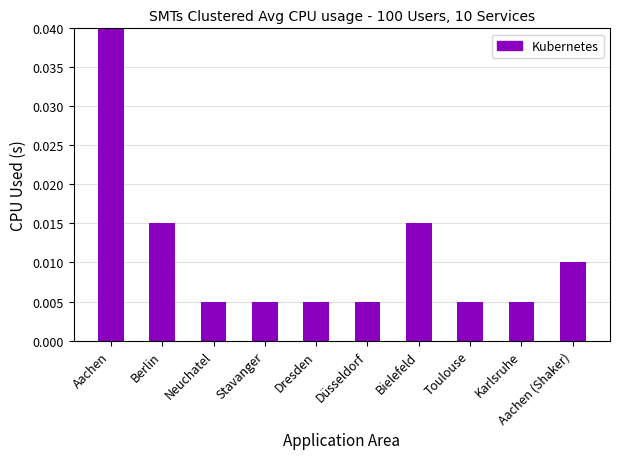

Which label corresponds to the largest value in the chart?

Aachen